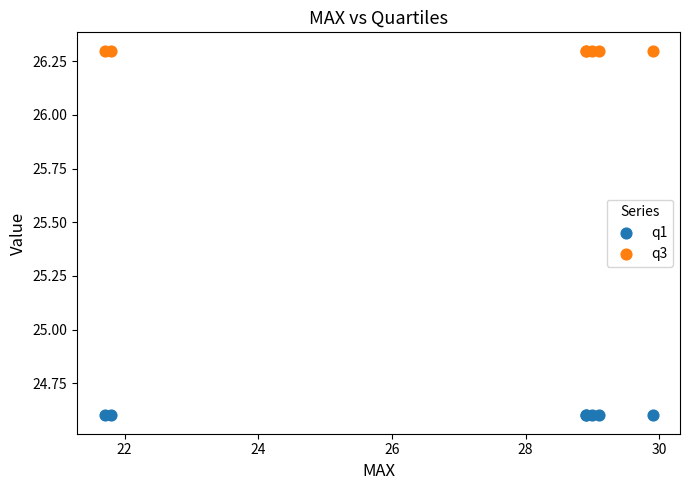

Which series contains the highest Y value?

q3